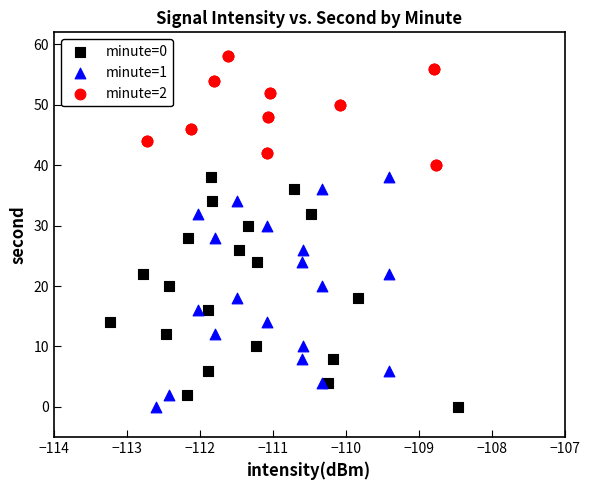

Which series reaches the maximum Y coordinate?

minute=2